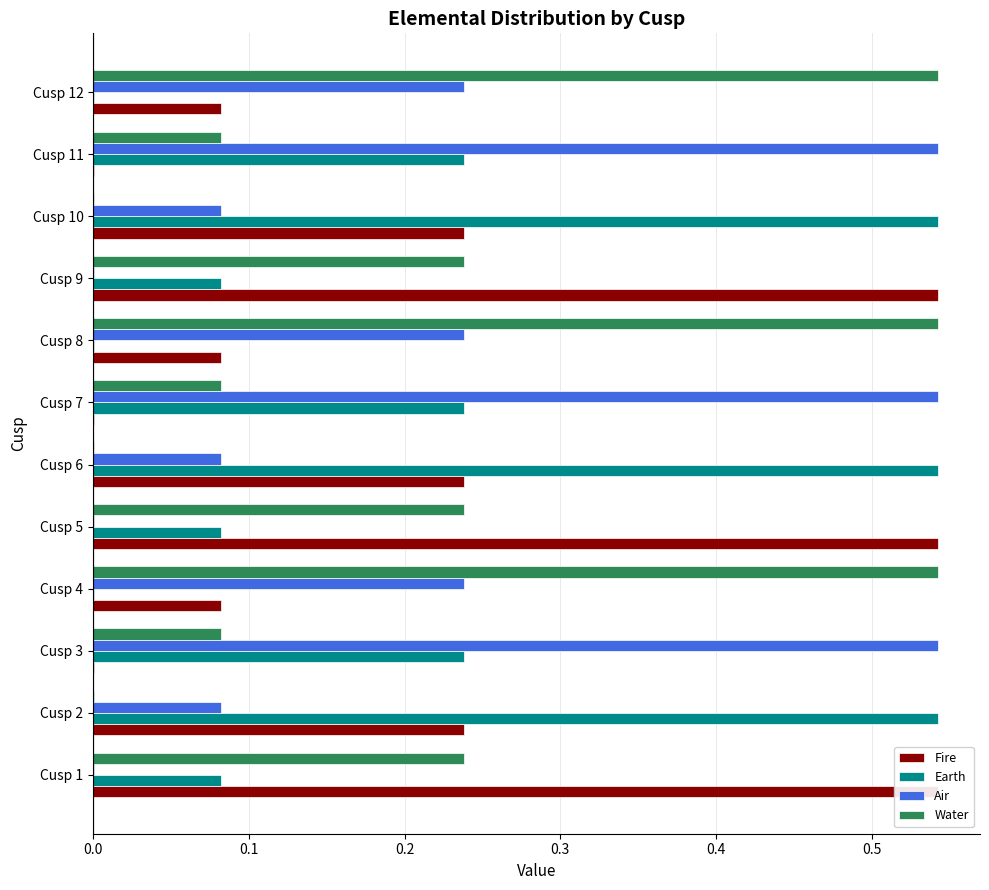

What is the value of the Water bar at the 12th from the left?

0.5